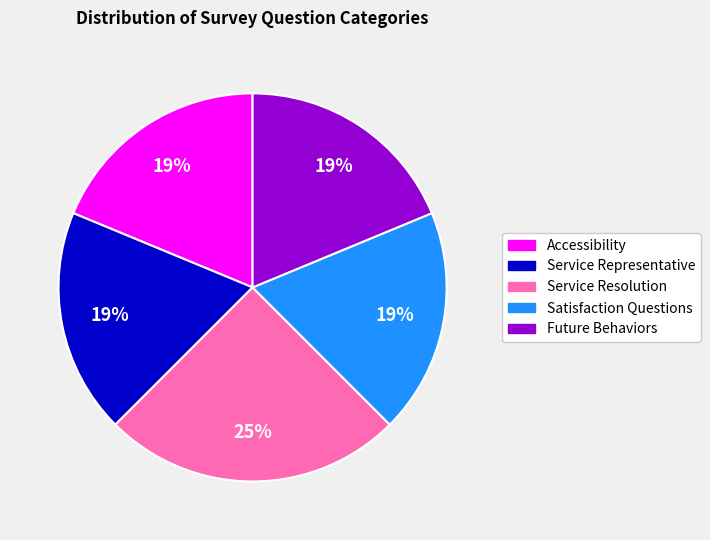

Does Accessibility represent more than half of the total?

No